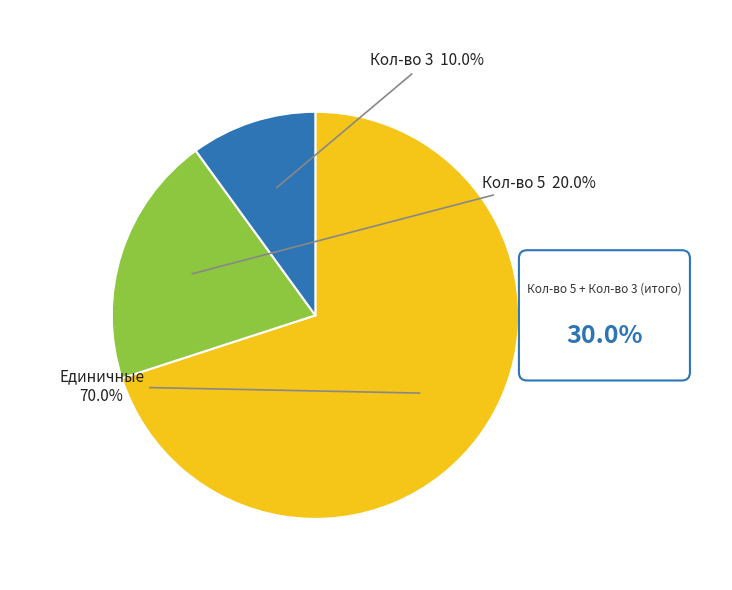

Does any single category account for the majority?

Yes